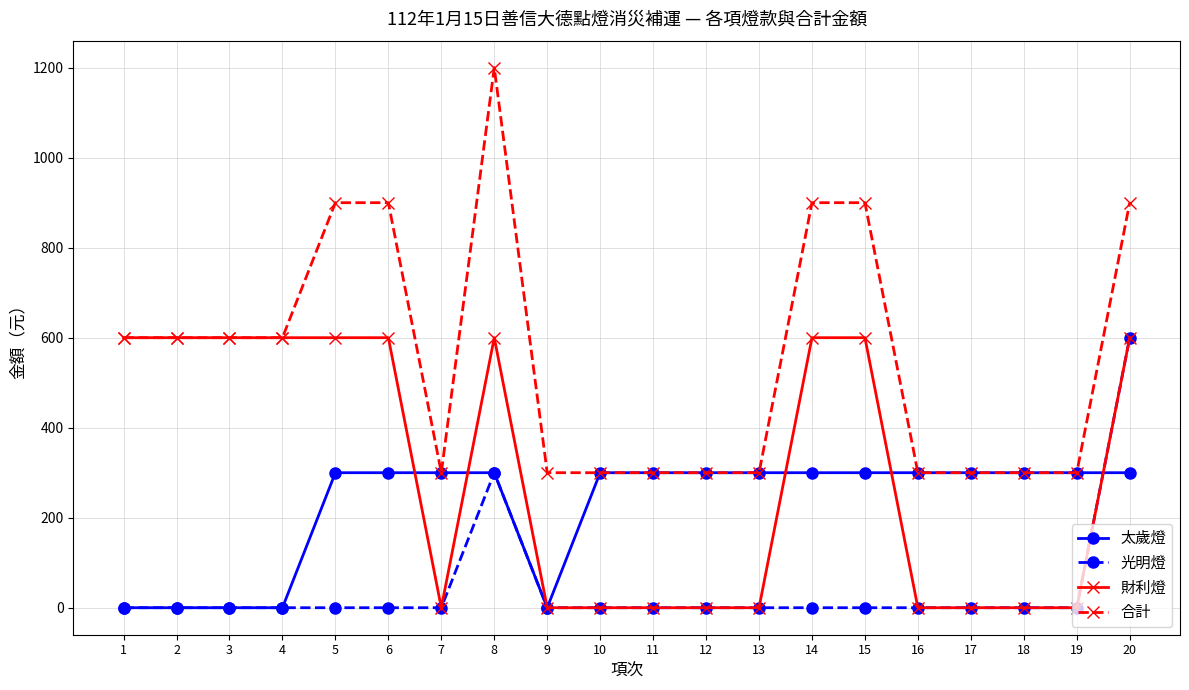

What is the total value across all series at 12?

600